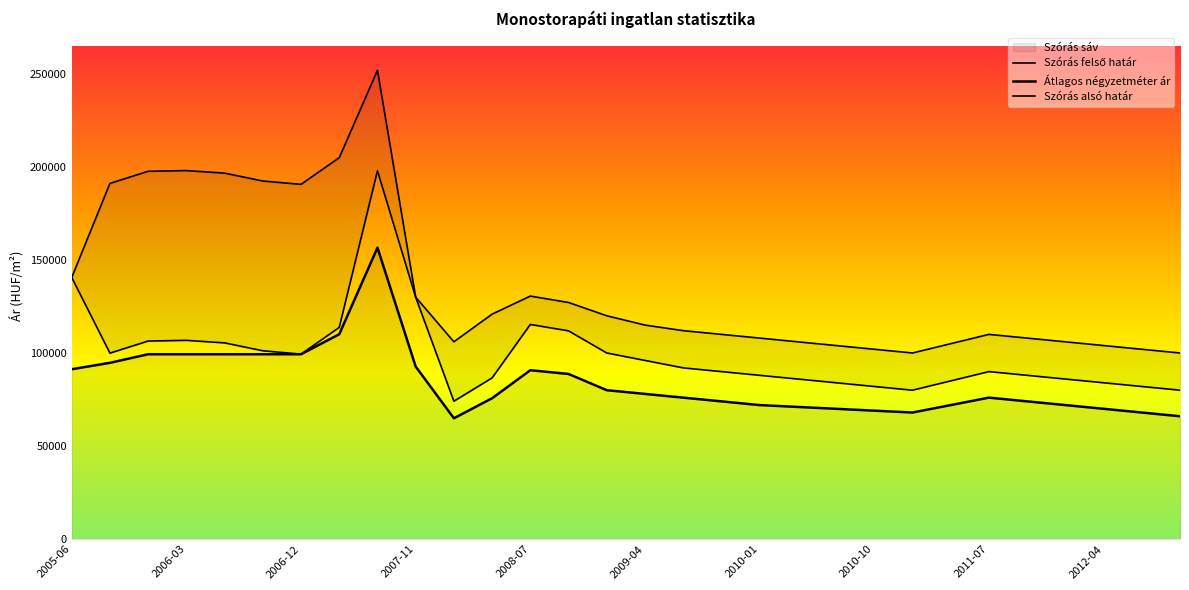

True or false: Szórás felső határ and Átlagos négyzetméter ár cross at least once.

False